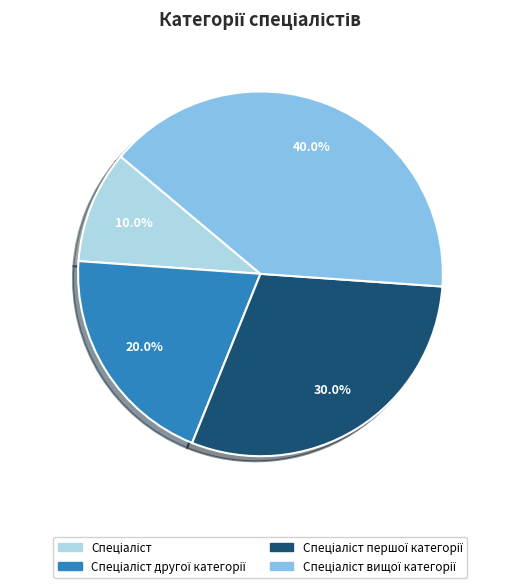

To the nearest percent, what is the difference between the largest and smallest slice percentages?

30%